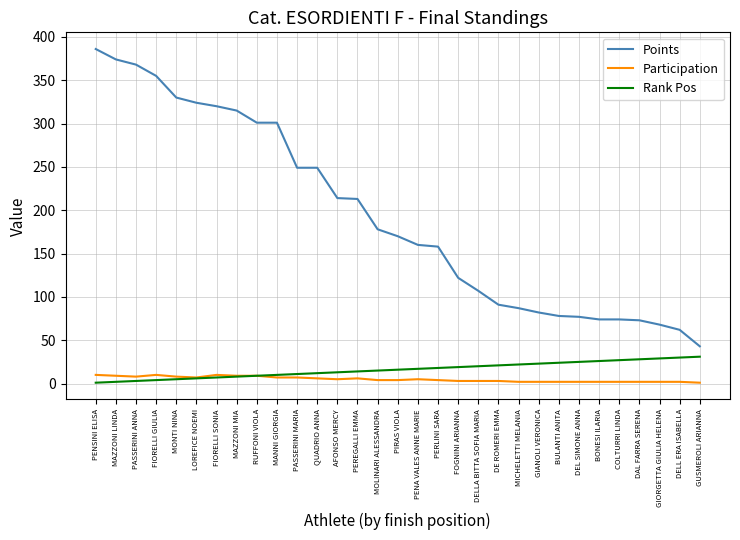

How many lines are shown in the chart?

3